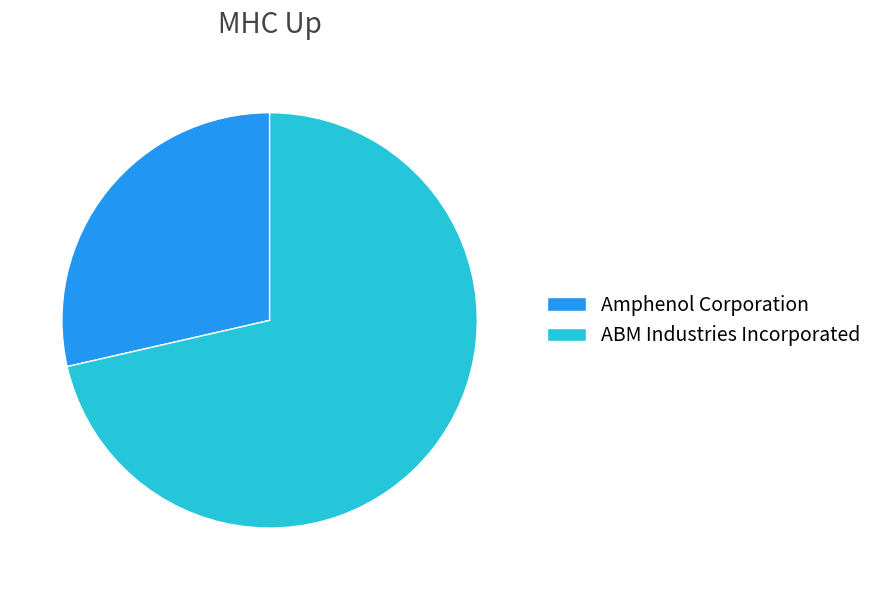

Count the number of slices in the pie.

2